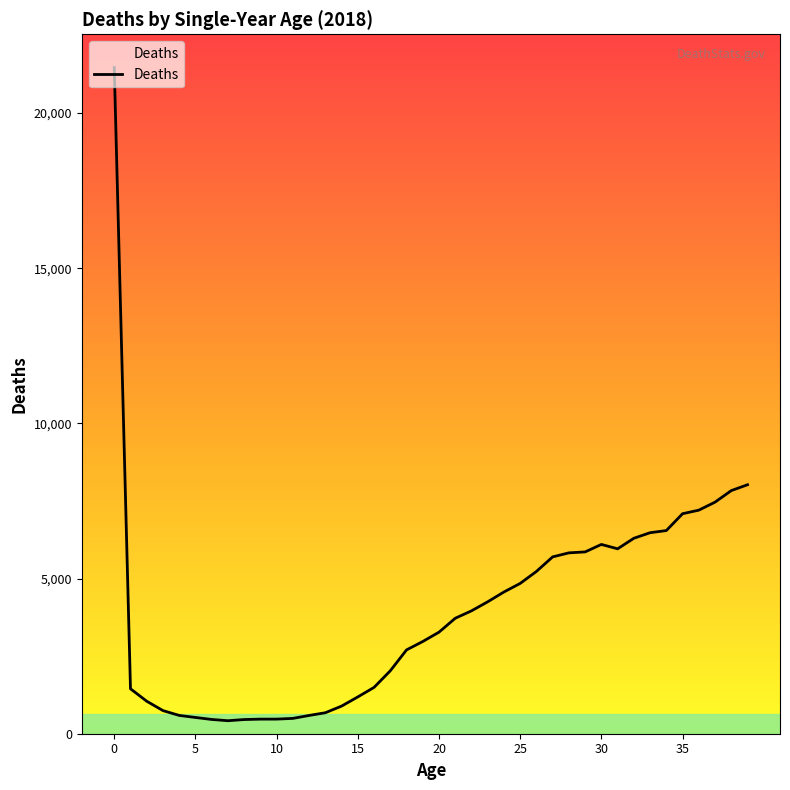

What is the difference between the maximum and minimum values?

21048